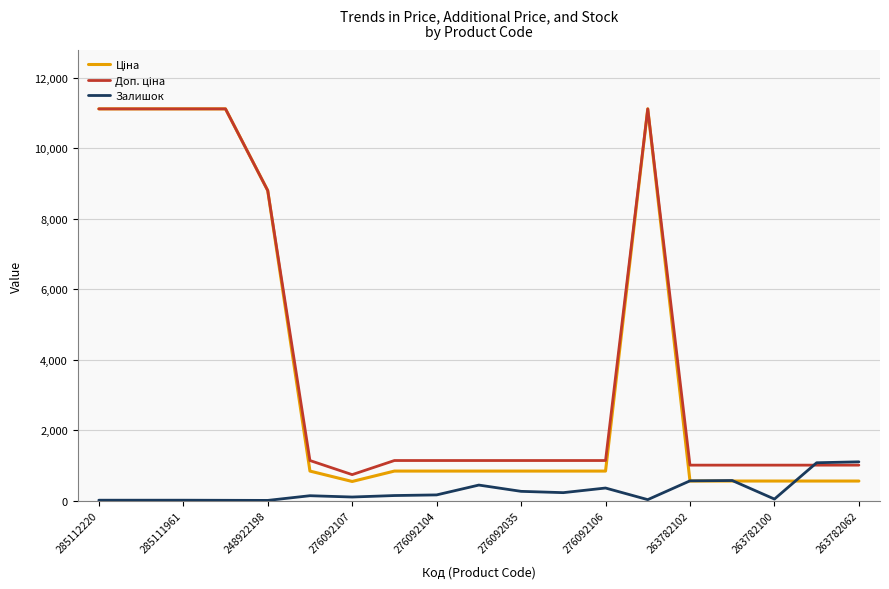

What is the greatest value displayed?

11113.6